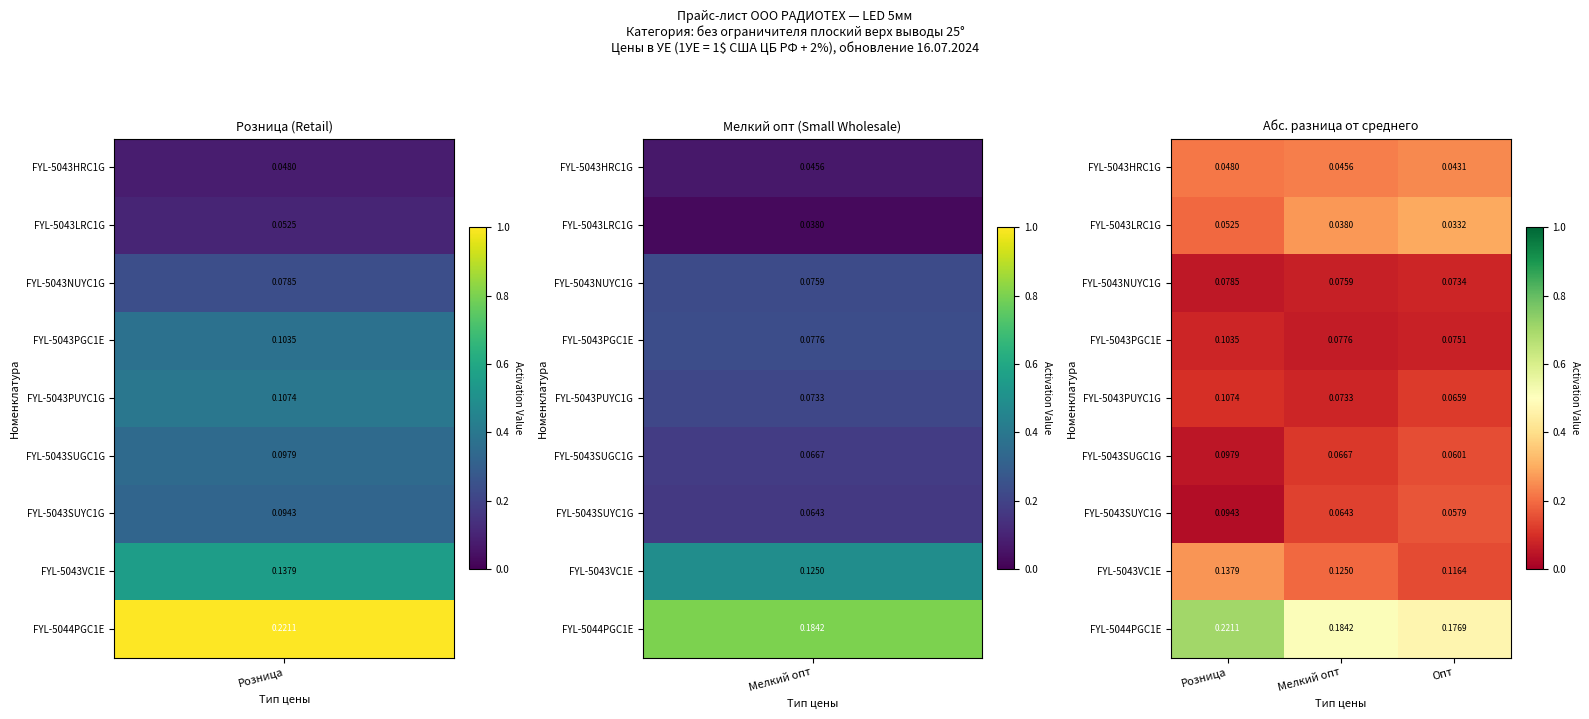

At which category is the sum across all series the highest?

Розница